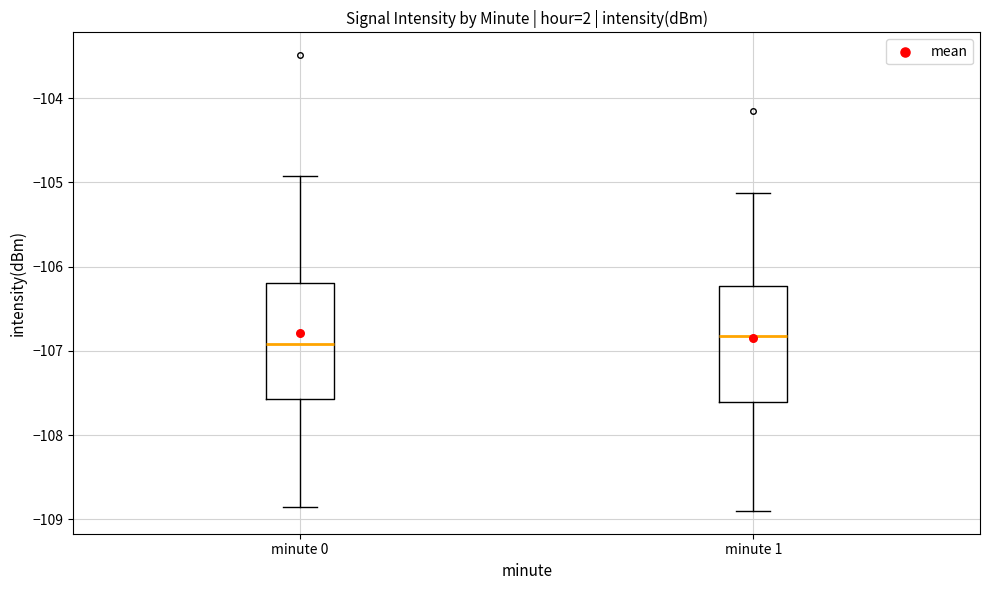

Where is the upper edge of the box for minute 1 on the y-axis? The values are not printed on the chart, so give them approximately, as read against the axis.

-106.2